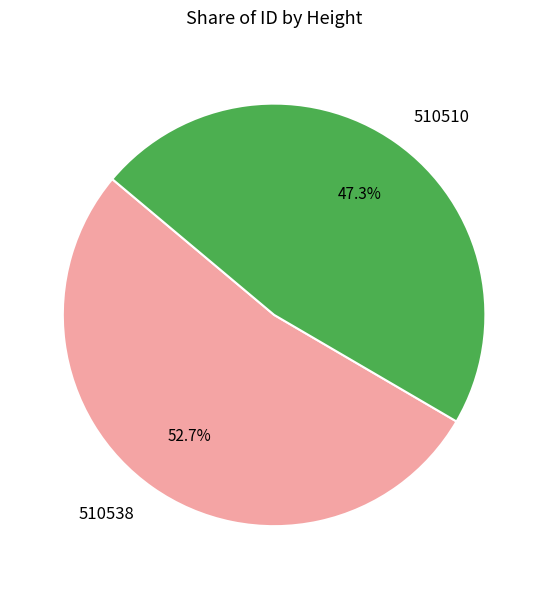

The 510510 slice represents 59% of the pie. True or false?

False